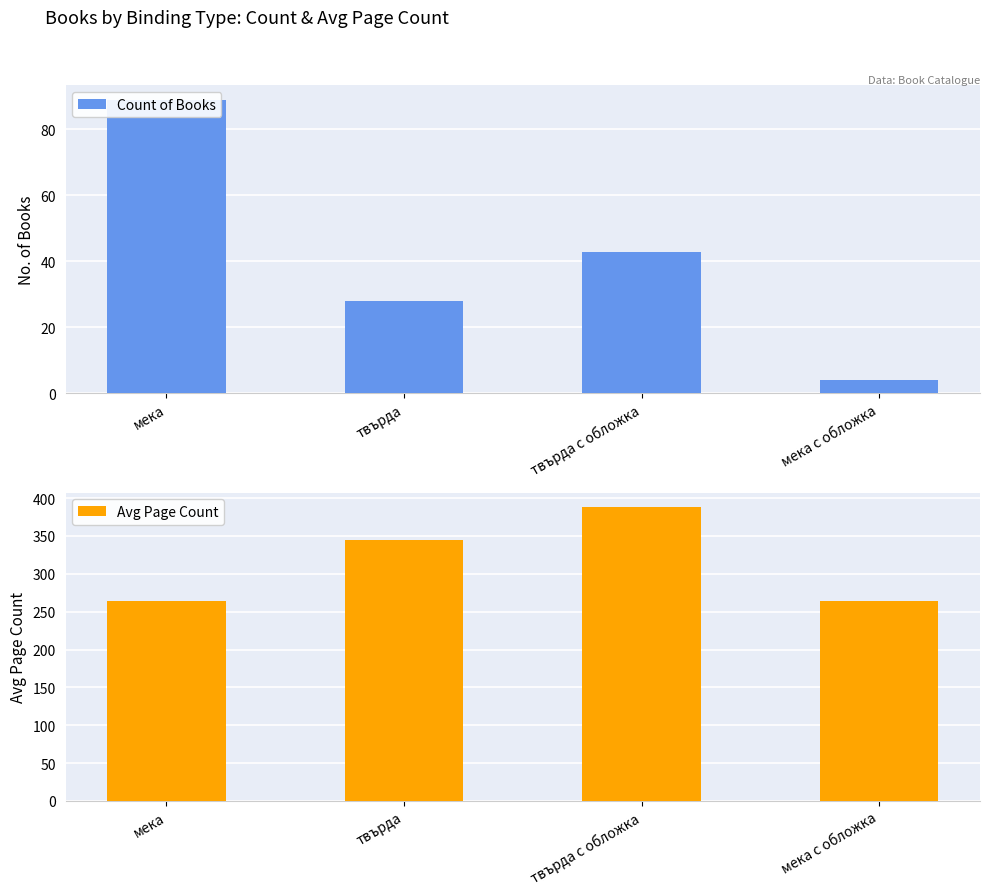

Which series has the largest range (max minus min)?

Avg Page Count